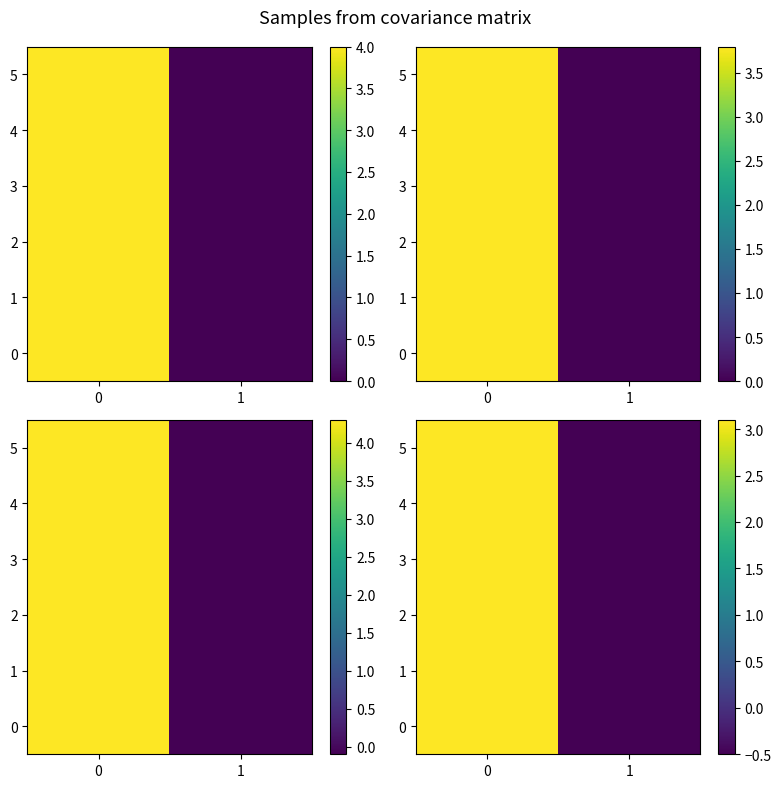

How many data points in 1 are above 3?

1